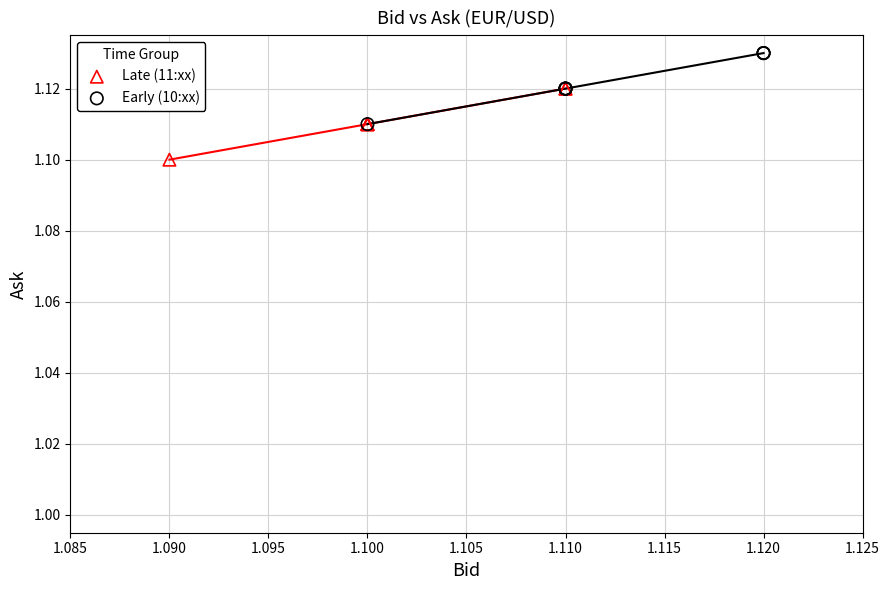

Which series contains the highest Y value?

Early (10:xx)